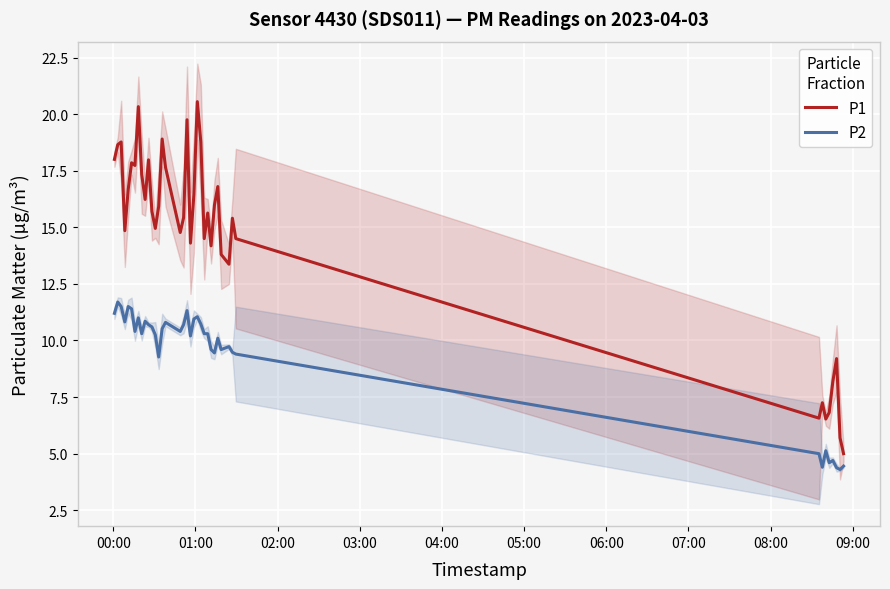

How many distinct data groups are displayed?

2